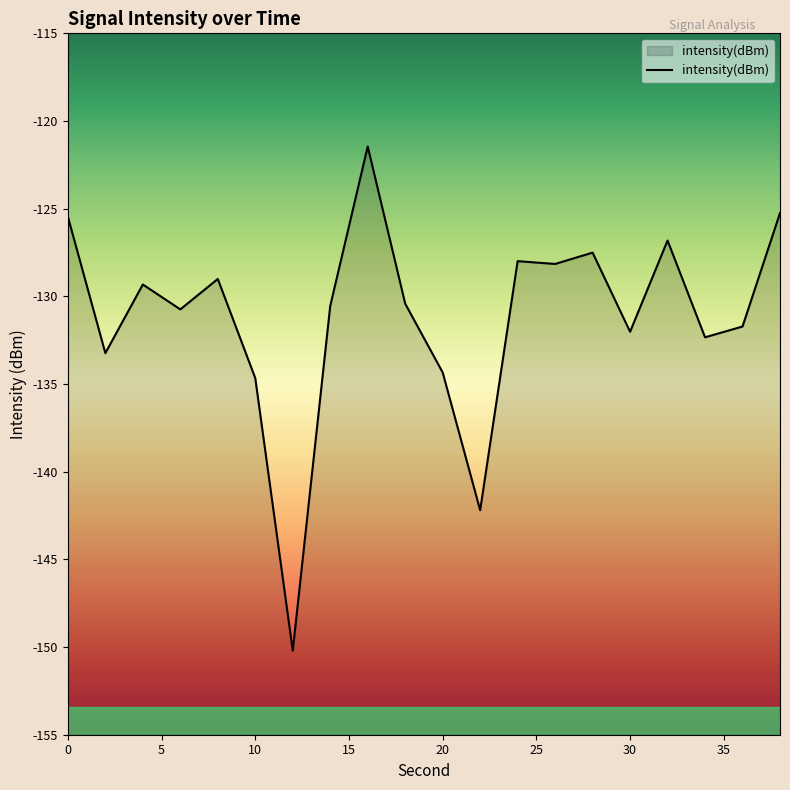

Count the number of values greater than -130.

9